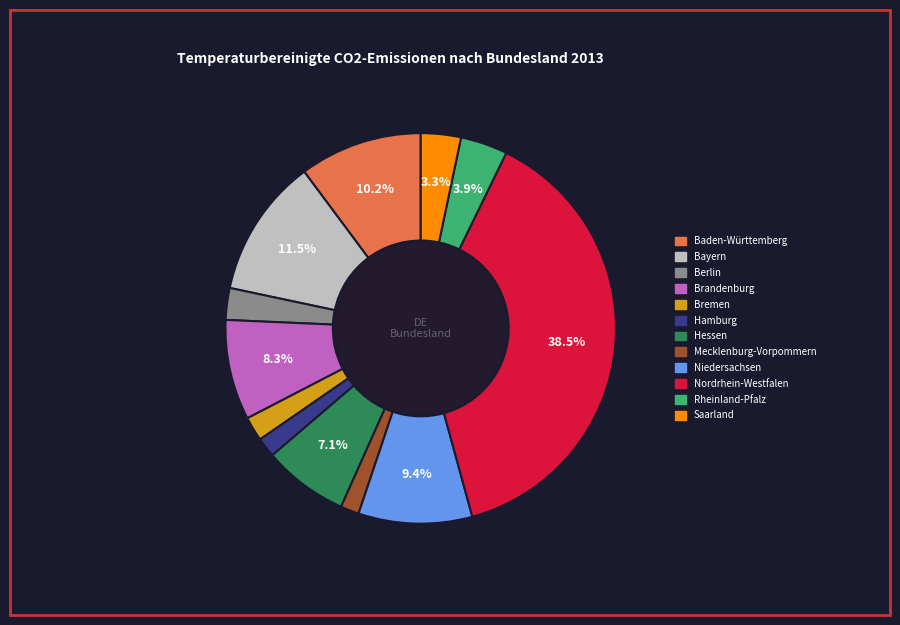

The Saarland slice represents 3% of the pie. True or false?

True